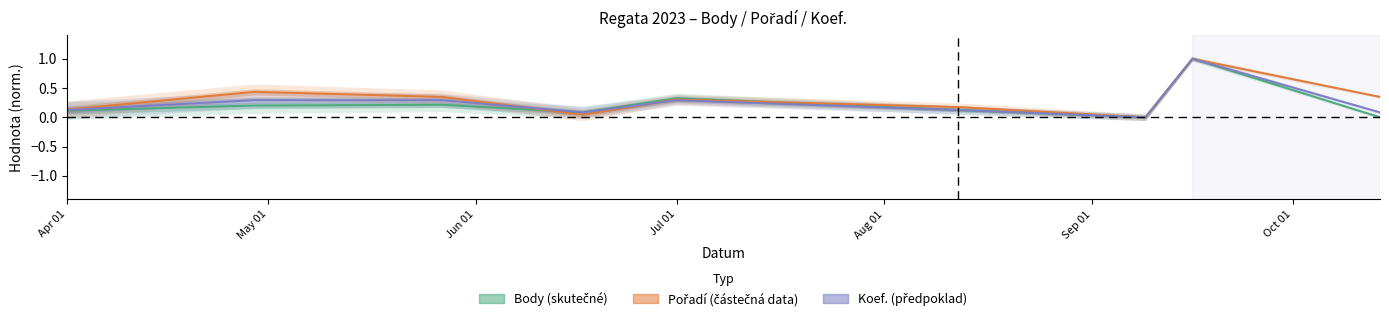

The Body series shows 0.1 at Apr 01. True or false?

False